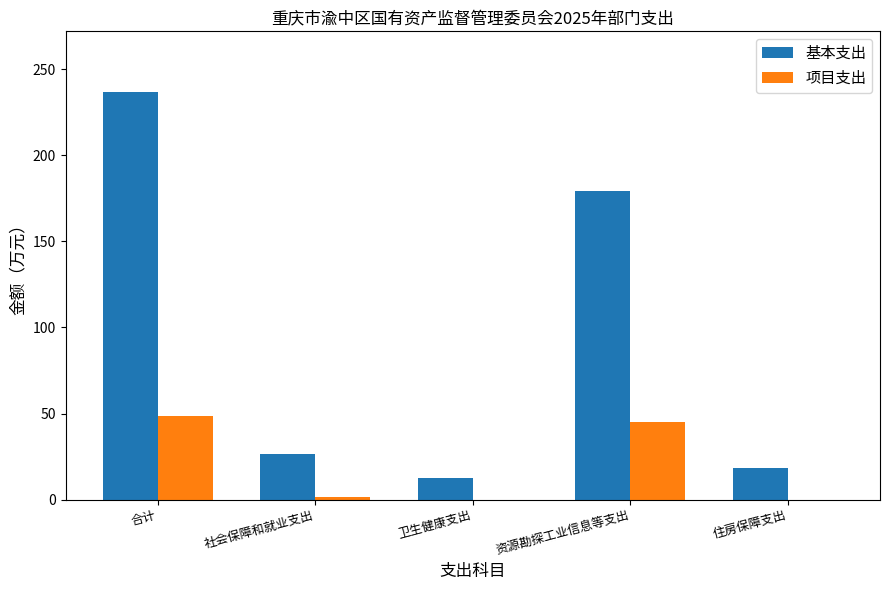

Which series has the widest spread of values?

基本支出